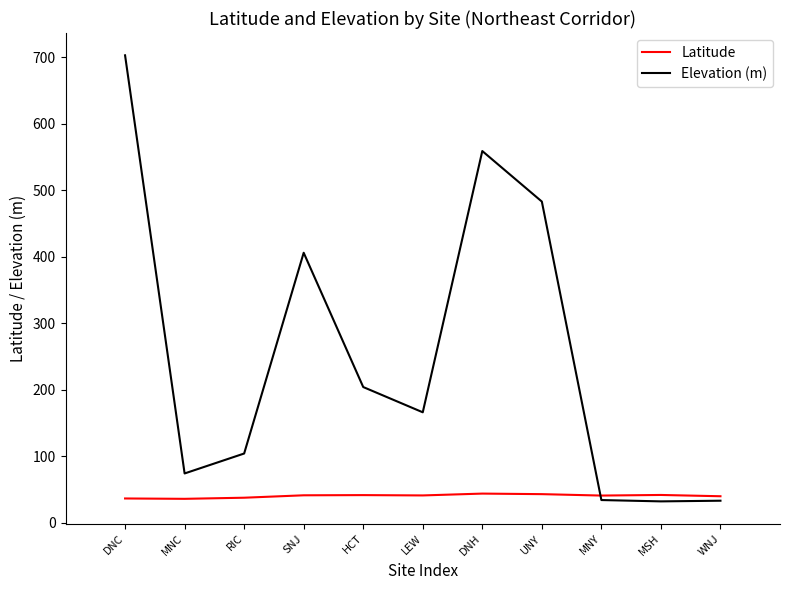

What is the minimum value for Elevation (m)?

32.0